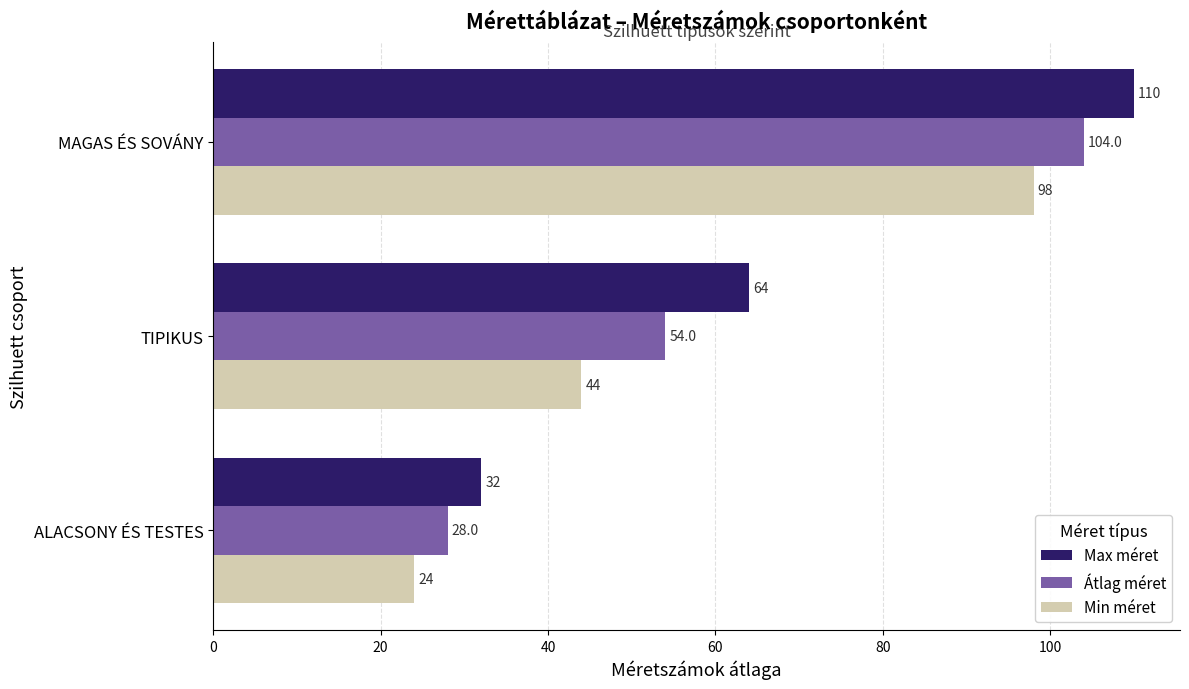

What is the difference between the maximum and second lowest values in the Átlag méret series?

50